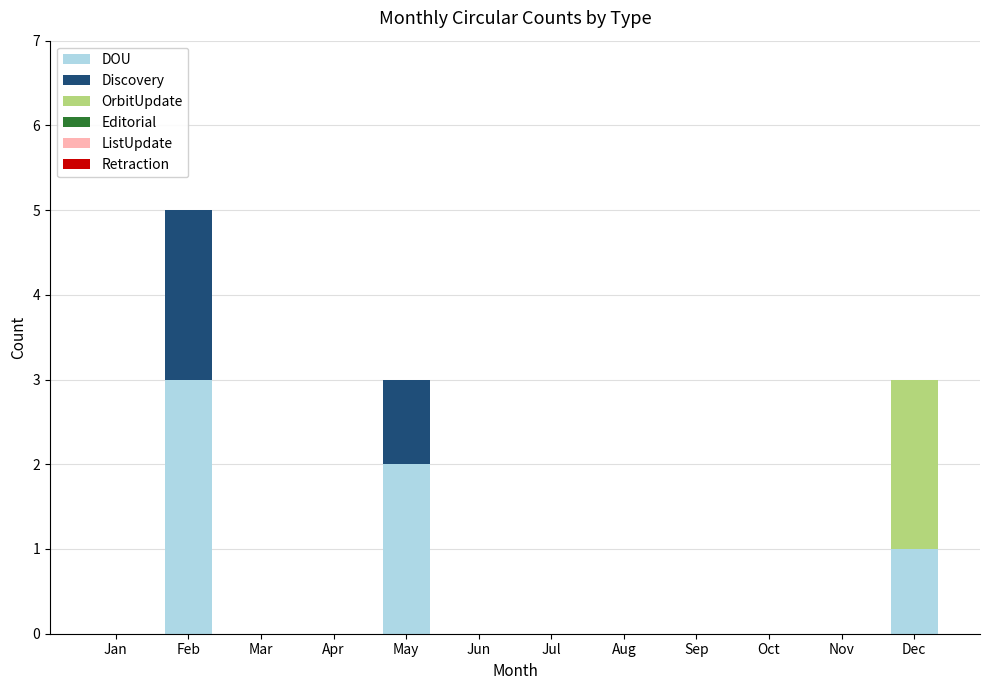

At which label does DOU reach its peak?

Feb